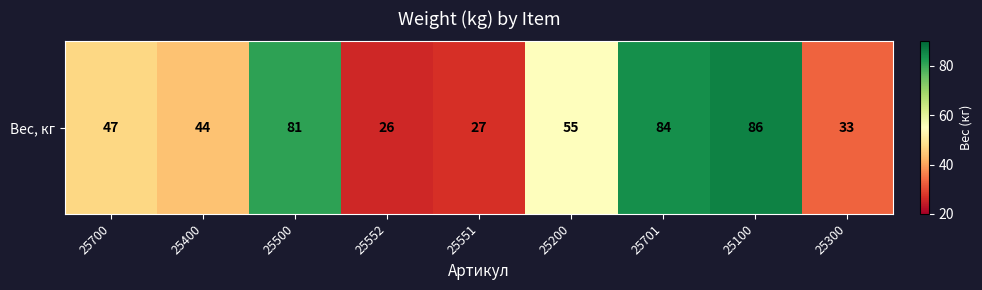

List the labels in order of value, largest first.

25100, 25701, 25500, 25200, 25700, 25400, 25300, 25551, 25552